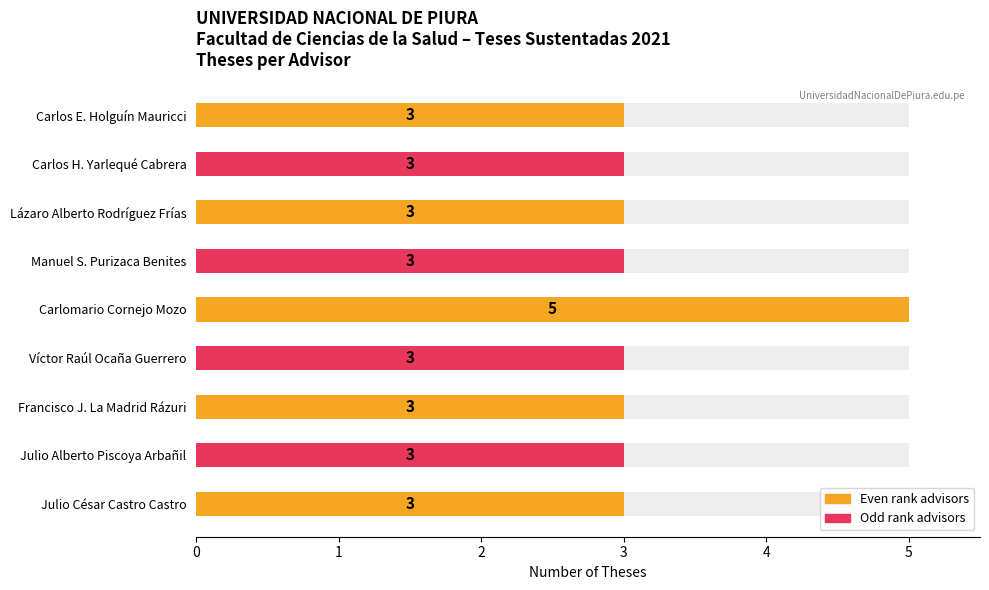

True or false: the data shows 3 at Carlos H. Yarlequé Cabrera.

True